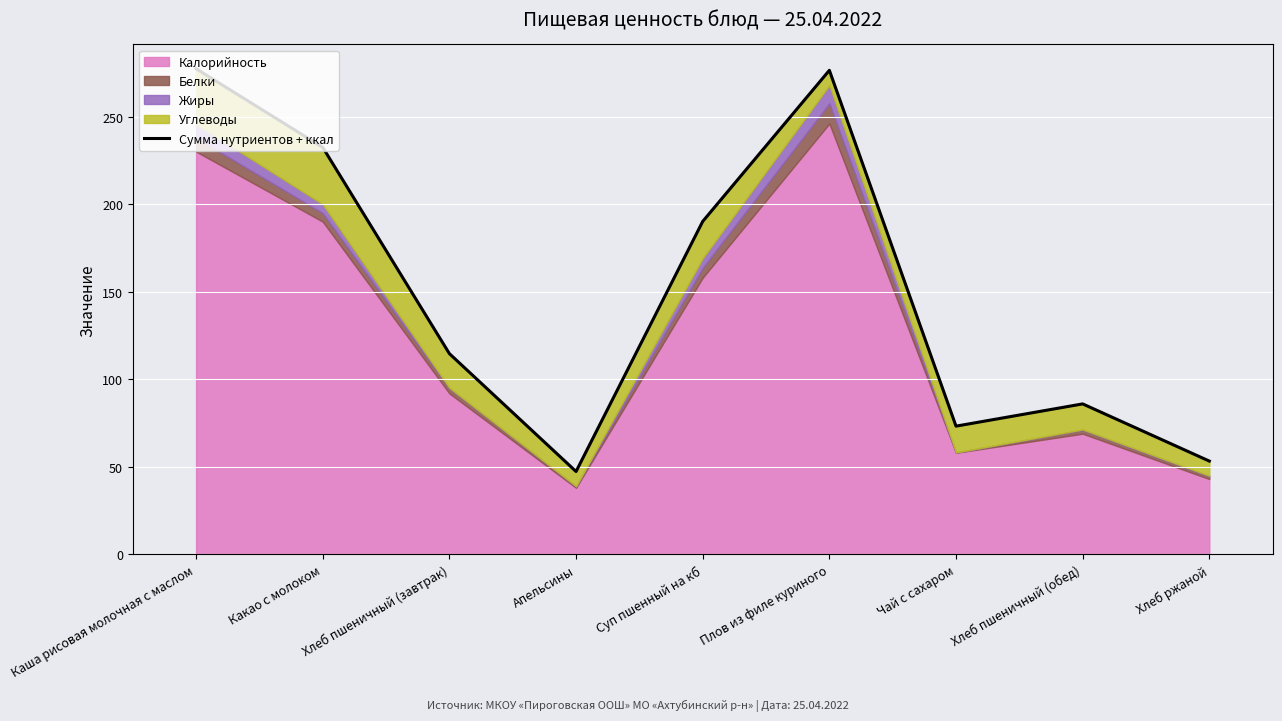

Between Плов из филе куриного and Суп пшенный на кб, which is larger?

Плов из филе куриного